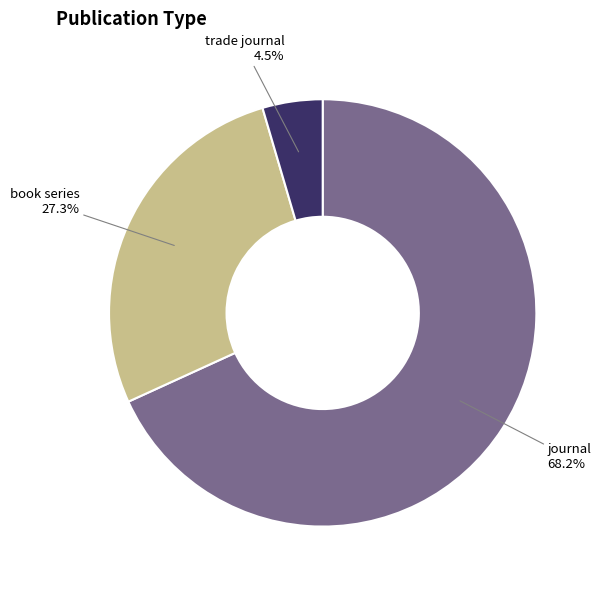

To the nearest percent, what is the difference between the book series and trade journal slice percentages?

23%